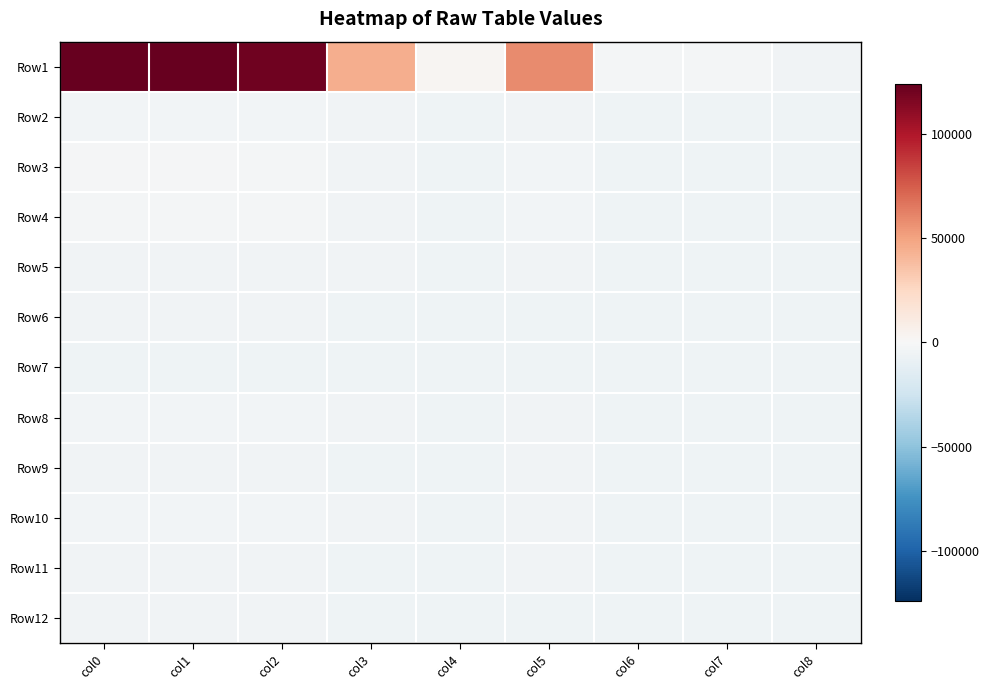

Which series has the largest range (max minus min)?

Row1